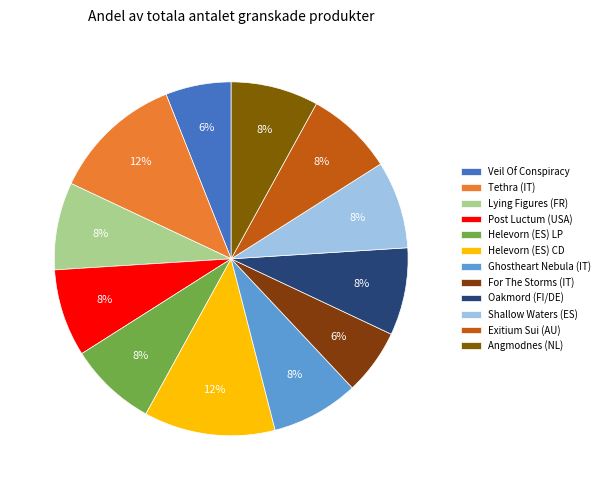

What is the smallest slice in the pie chart?

Veil Of Conspiracy